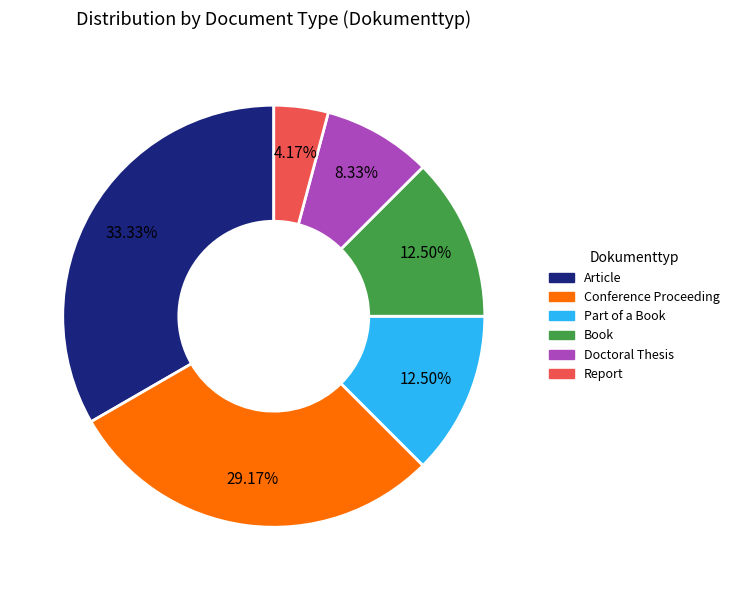

Does Conference Proceeding account for over 50% of the chart?

No